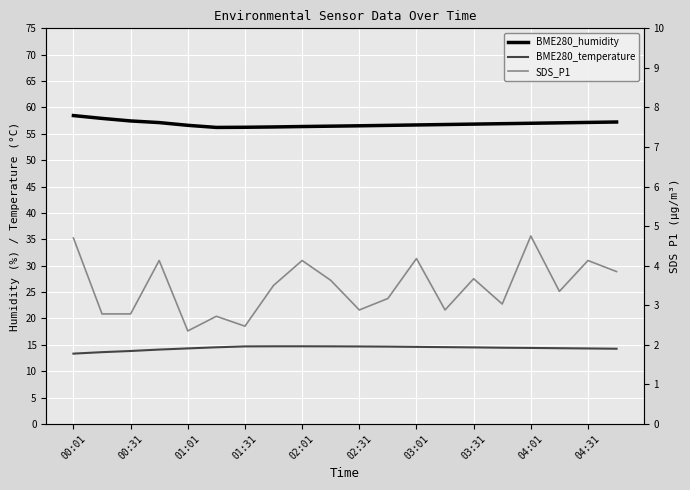

Which has a higher value, 02:31 or 03:01?

03:01